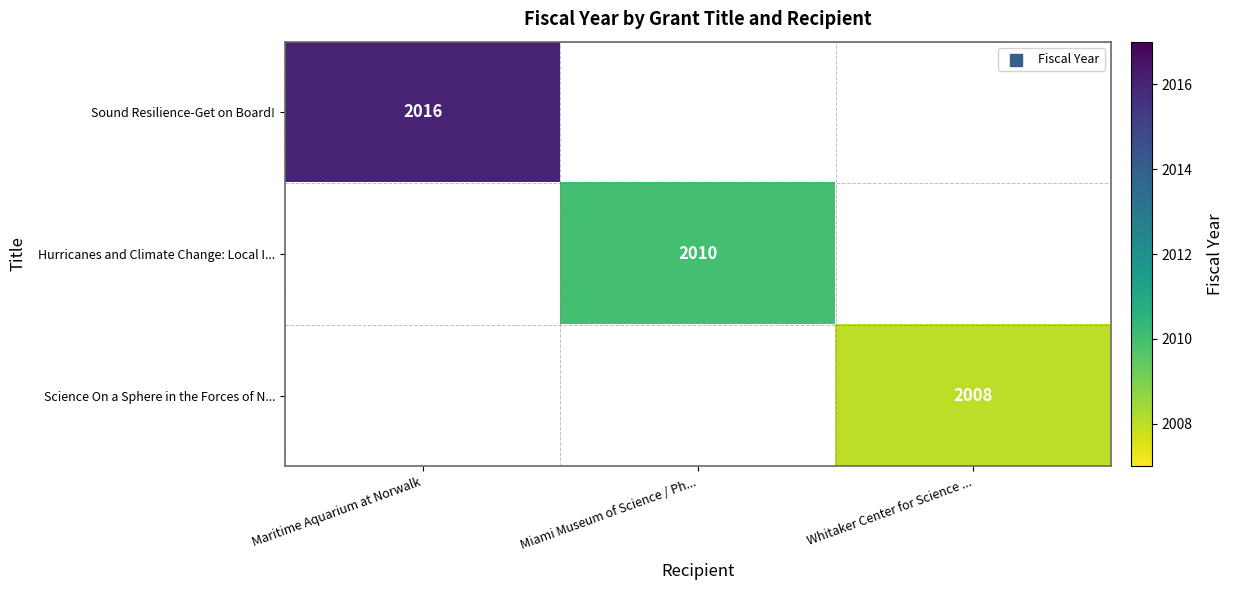

Is it true that Sound Resilience-Get on Board! equals 686 at Maritime Aquarium at Norwalk?

False